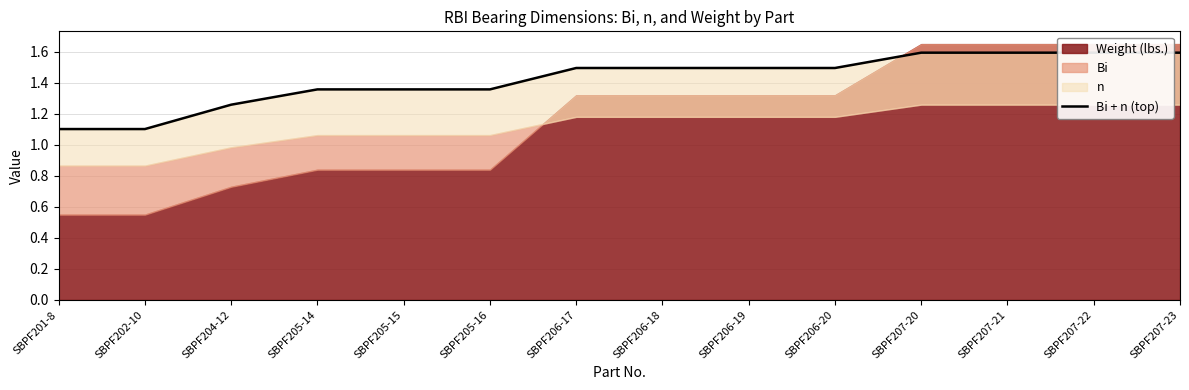

True or false: there are more than 0 points higher than both neighbors.

False